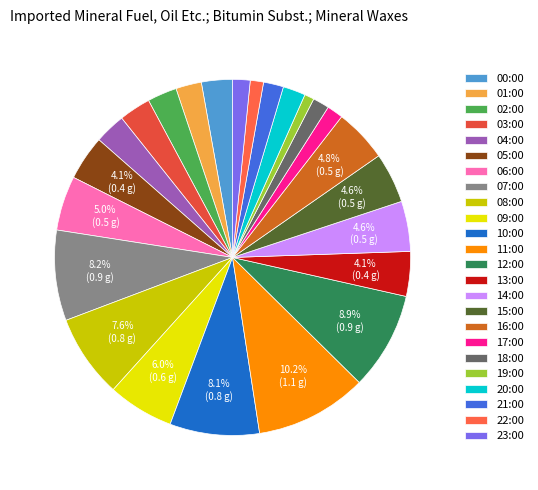

Which has a higher value, 04:00 or 22:00?

04:00